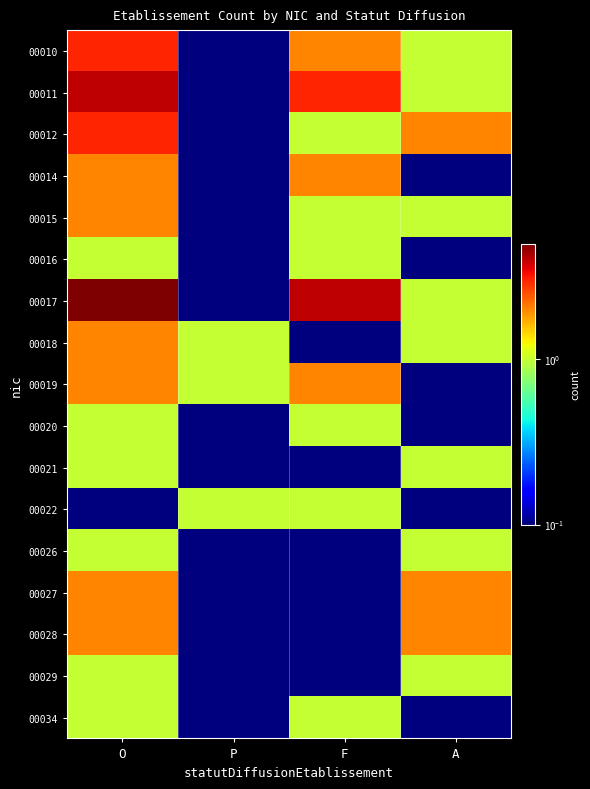

Rank the series at A from highest to lowest value.

00012, 00027, 00028, 00010, 00011, 00015, 00017, 00018, 00021, 00026, 00029, 00014, 00016, 00019, 00020, 00022, 00034